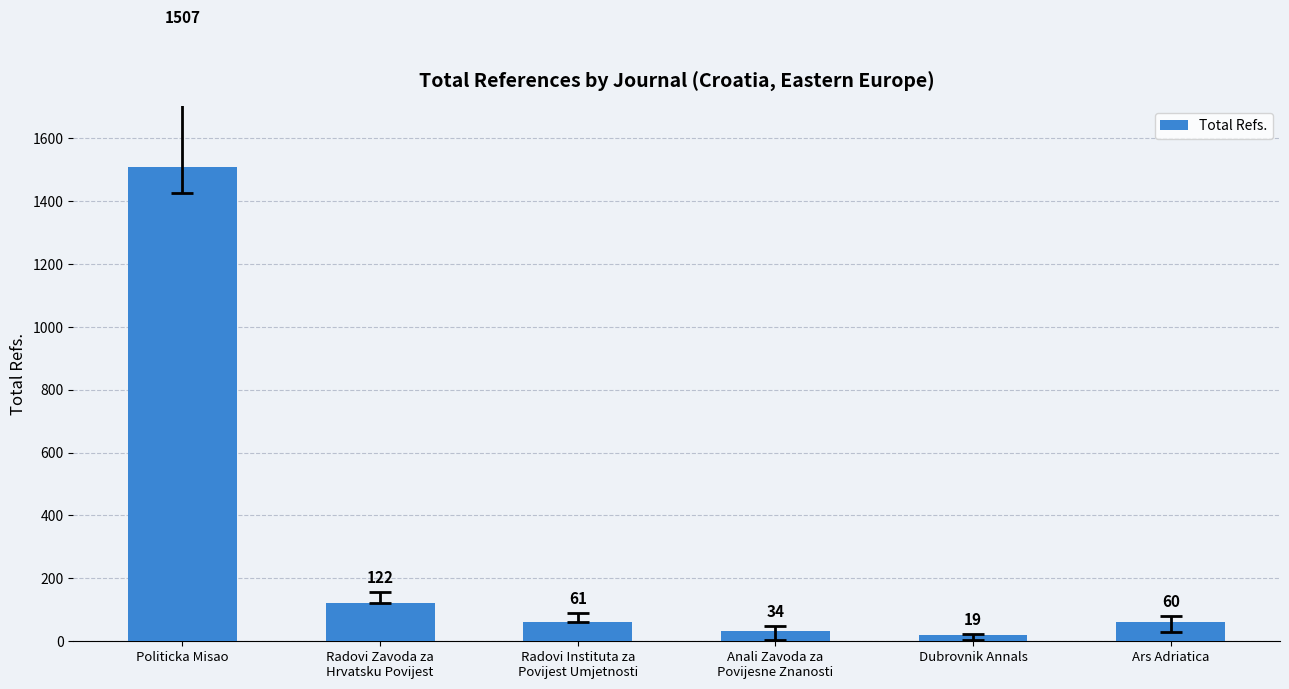

True or false: the data shows 60 at Ars Adriatica.

True